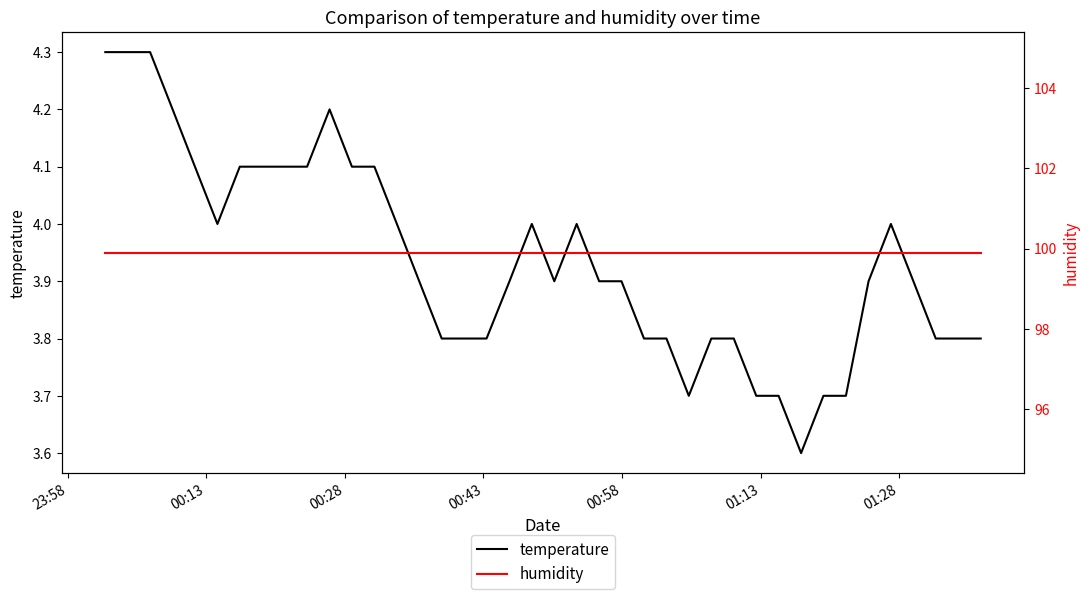

What is the value of the temperature point at the 17th from the left?

3.8